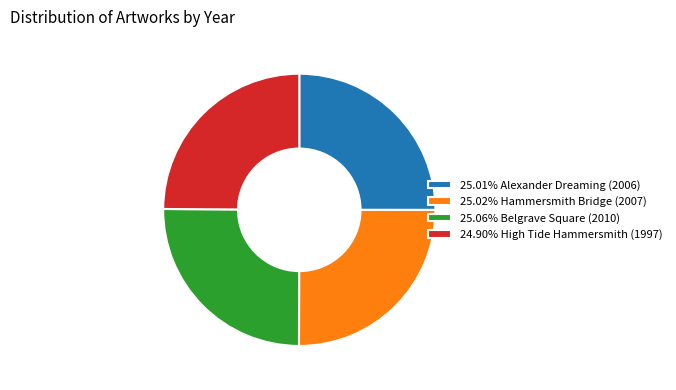

What is the ratio of the value at 24.90% High Tide Hammersmith (1997) to the value at 25.06% Belgrave Square (2010)?

1.0